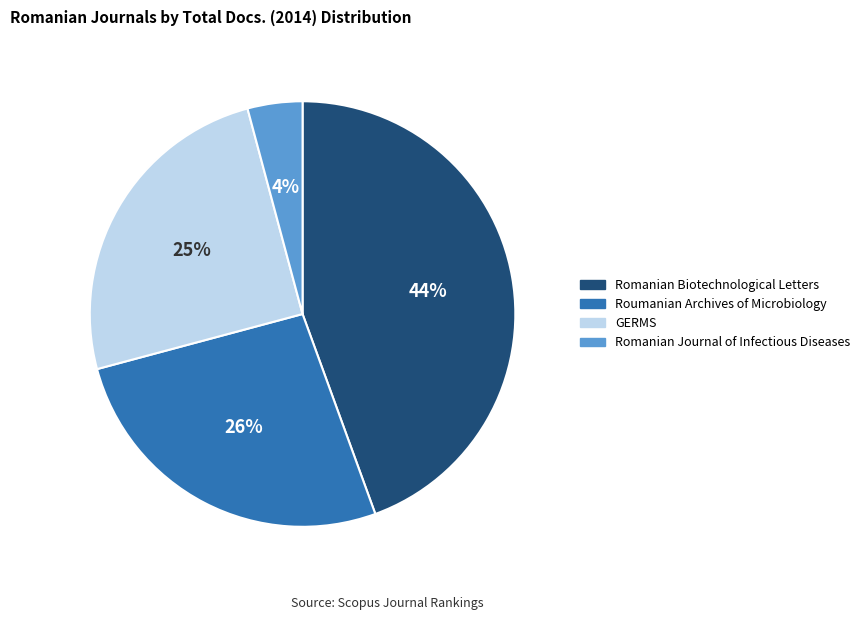

Which has a higher value, Roumanian Archives of Microbiology or Romanian Journal of Infectious Diseases?

Roumanian Archives of Microbiology